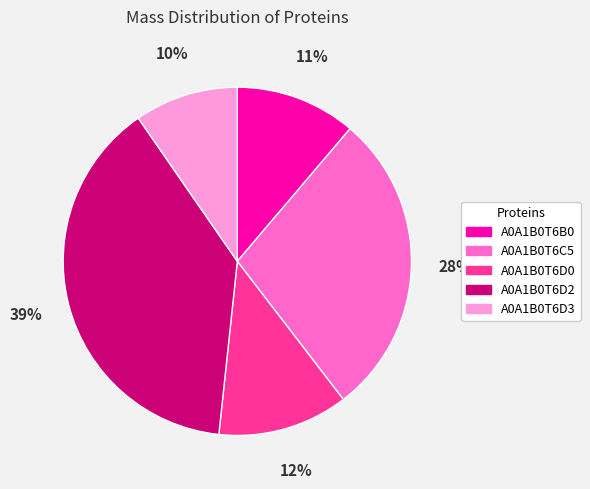

How many segments does this pie chart have?

5